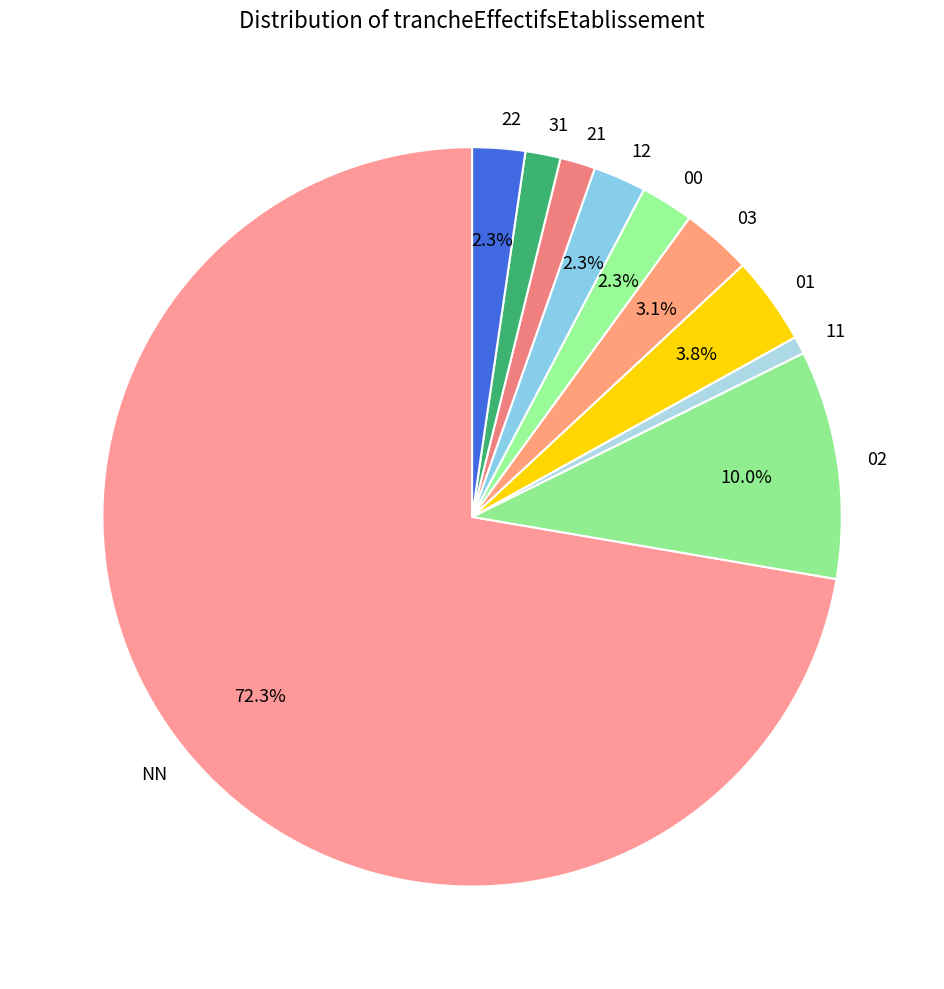

What is the smallest slice in the pie chart?

11